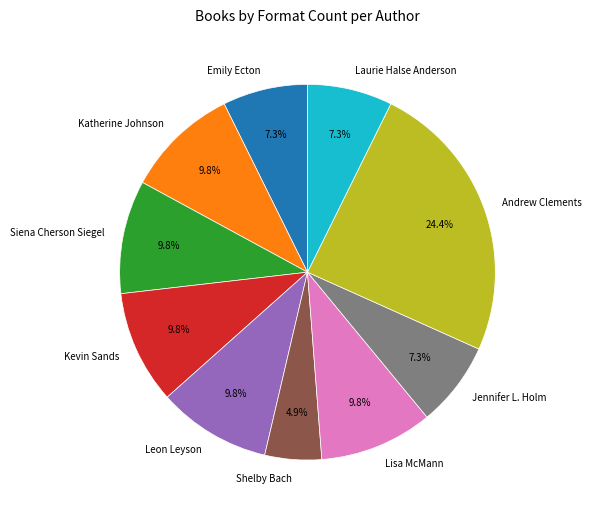

Combined, do Jennifer L. Holm and Katherine Johnson account for over 50%?

No